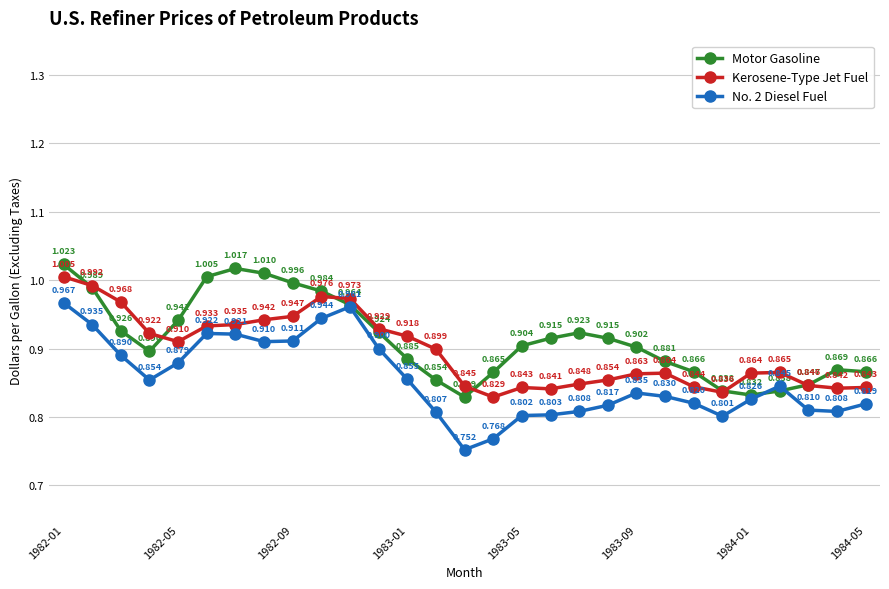

True or false: Kerosene-Type Jet Fuel has more than 1 points higher than both neighbors.

True